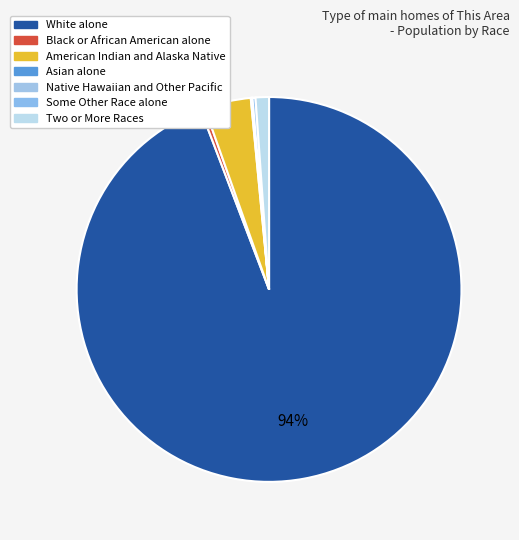

What is the change in value from White alone to Native Hawaiian and Other Pacific?

-3351